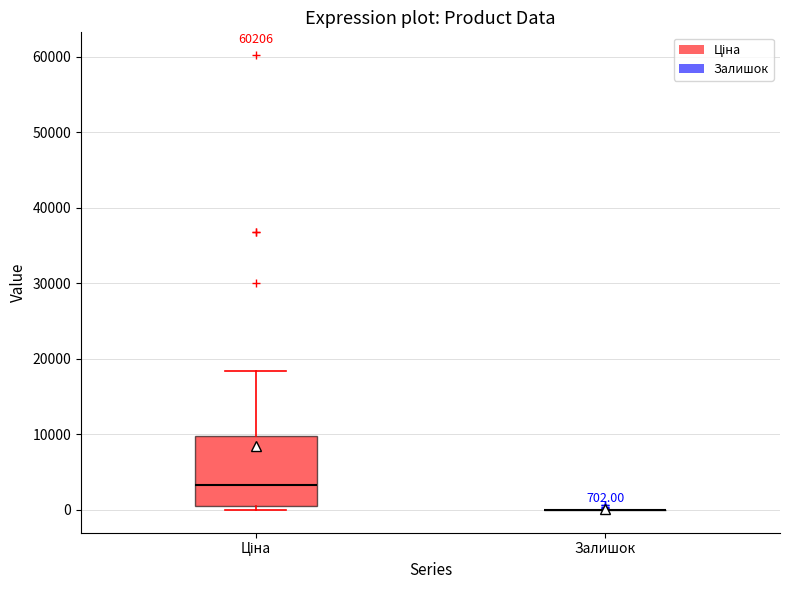

Comparing the boxes themselves (not the whiskers), which one is the tallest?

Ціна